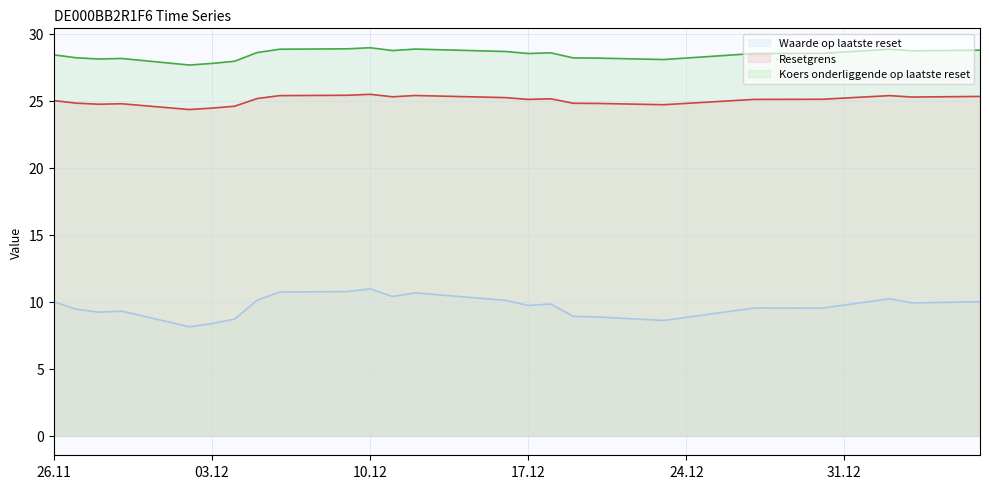

Which series has the largest range (max minus min)?

Waarde op laatste reset